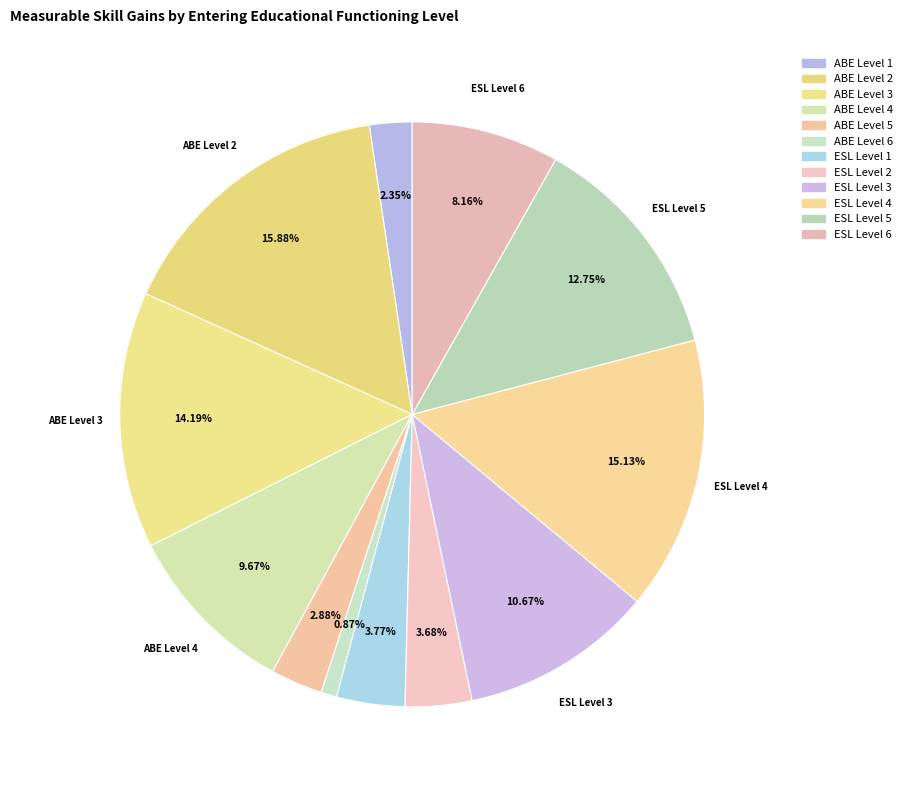

Is it true that ESL Level 1 is 15% of the pie?

False